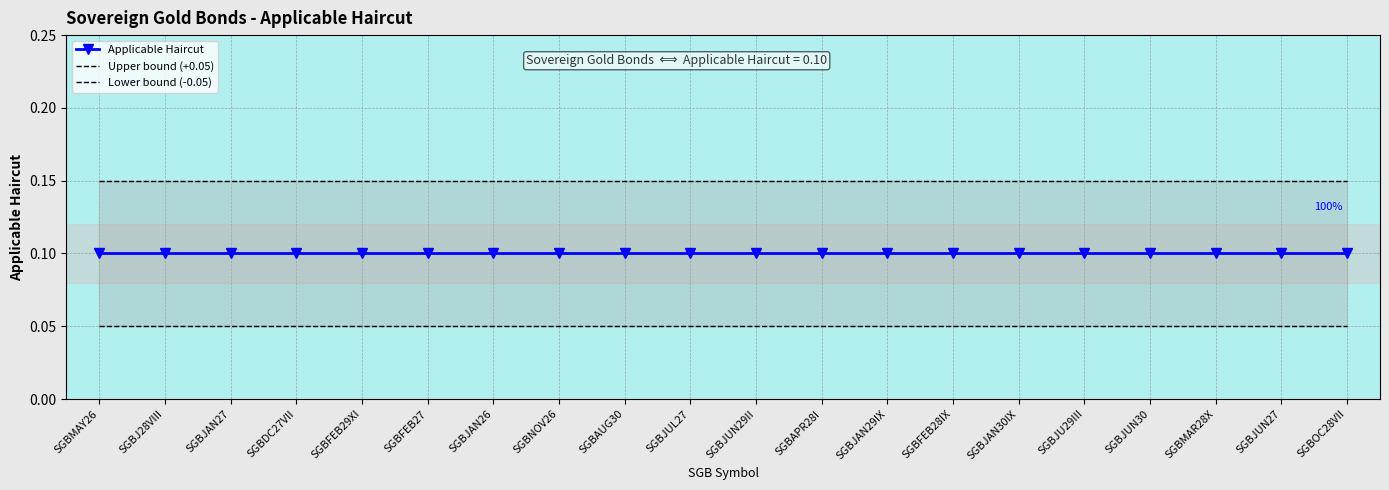

True or false: Applicable Haircut and Upper bound (+0.05) intersect in this chart.

False